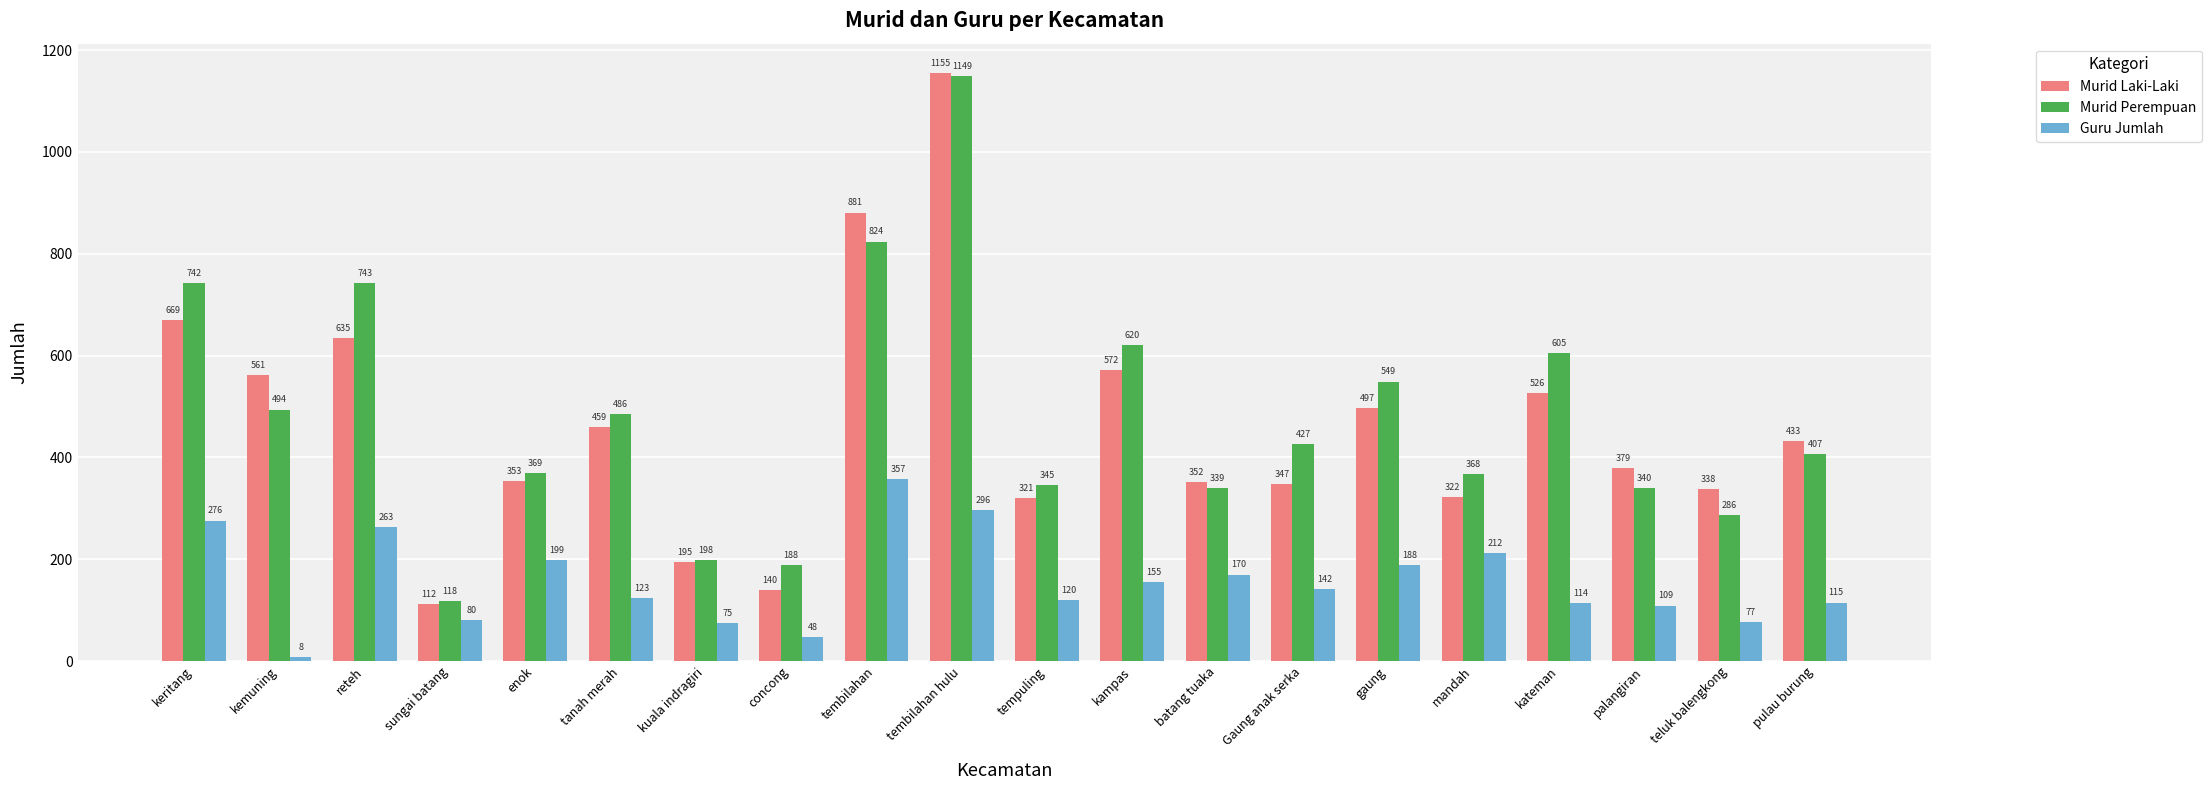

Reading left to right, extract all data points from this chart.

Murid Laki-Laki: 669	561	635	112	353	459	195	140	881	1155	321	572	352	347	497	322	526	379	338	433
Murid Perempuan: 742	494	743	118	369	486	198	188	824	1149	345	620	339	427	549	368	605	340	286	407
Guru Jumlah: 276	8	263	80	199	123	75	48	357	296	120	155	170	142	188	212	114	109	77	115